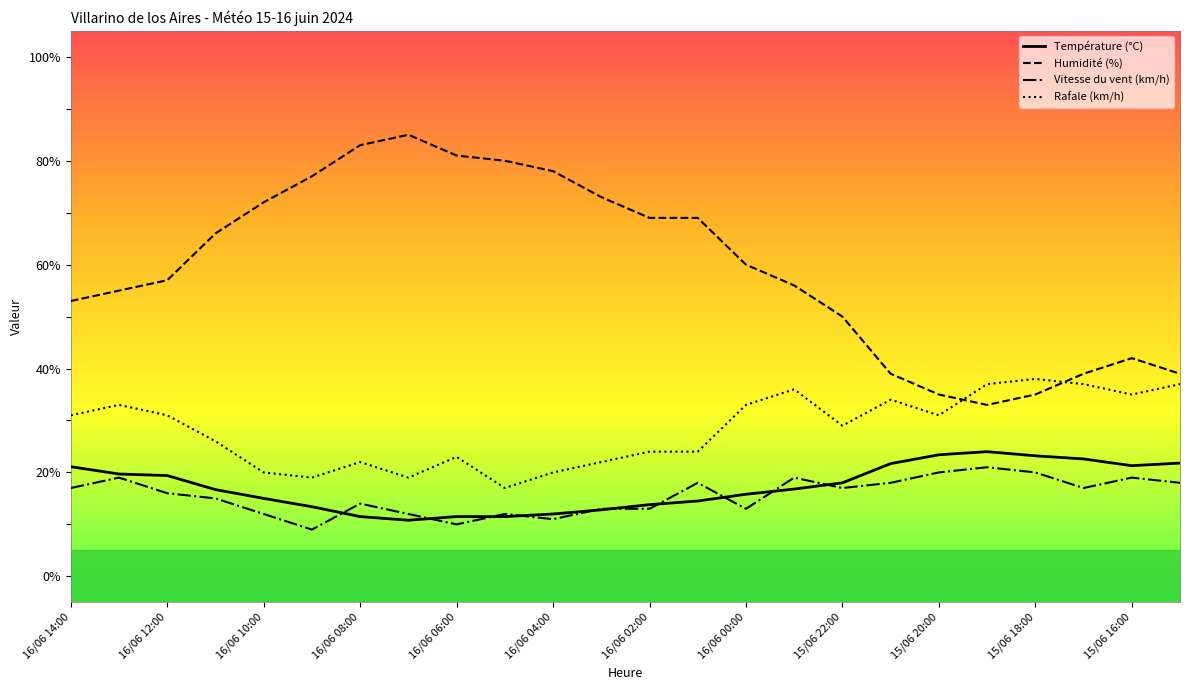

True or false: Humidité (%) and Température (°C) cross at least once.

False